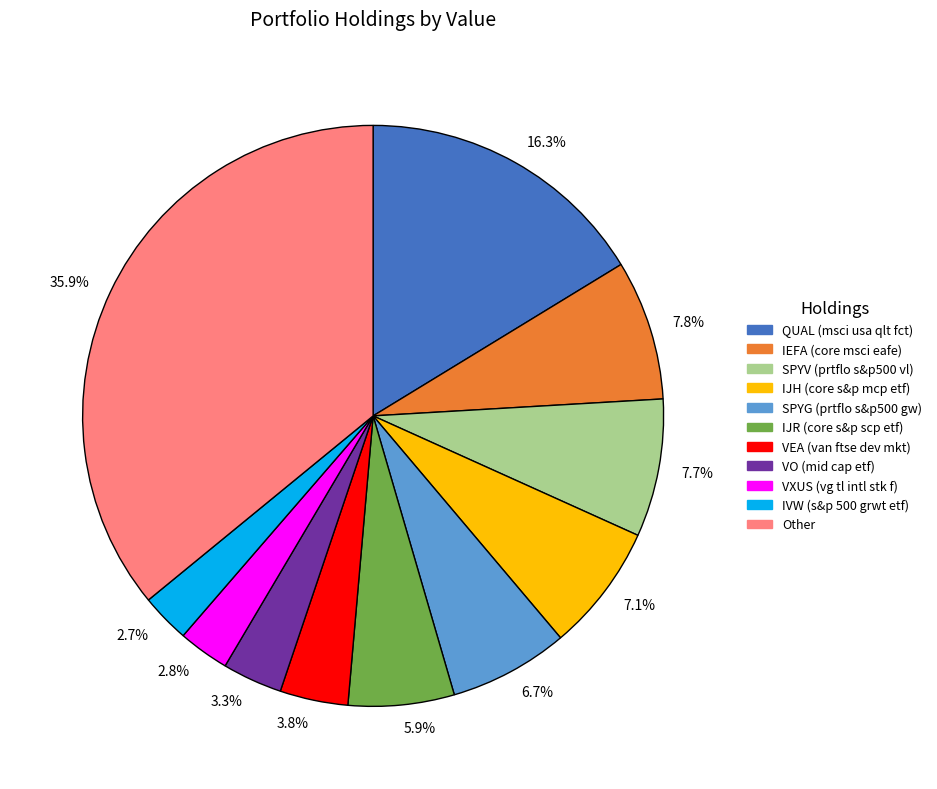

How many segments does this pie chart have?

11